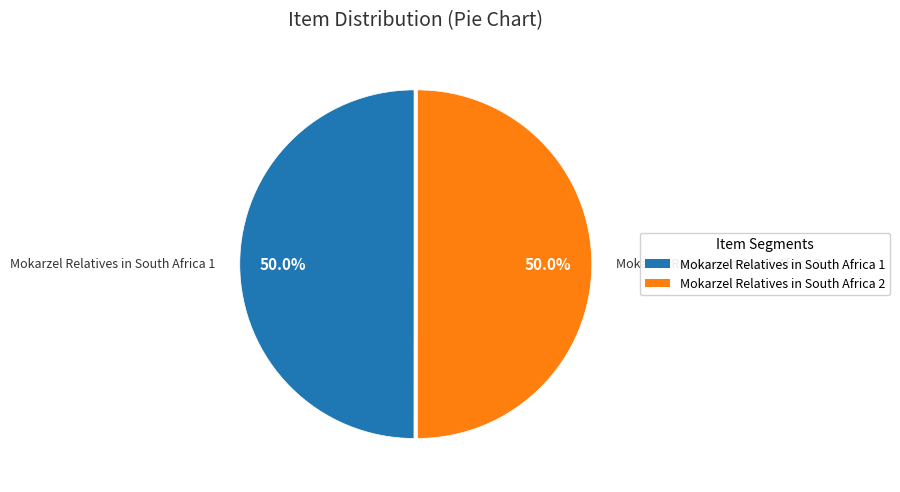

True or false: Mokarzel Relatives in South Africa 2 accounts for 50% of the total.

True